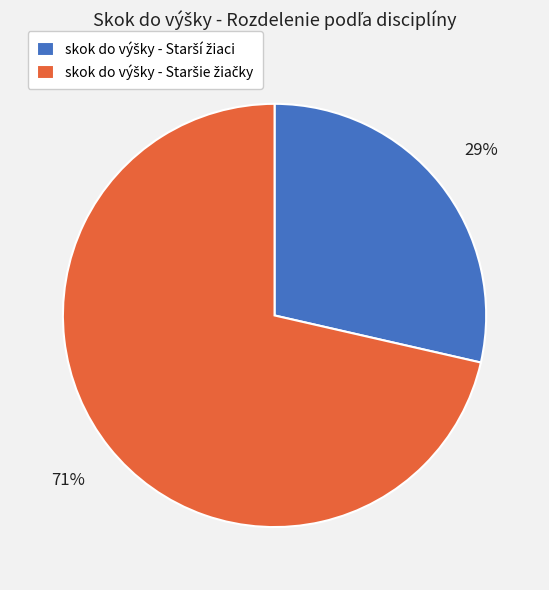

To the nearest percent, what is the average slice percentage?

50%